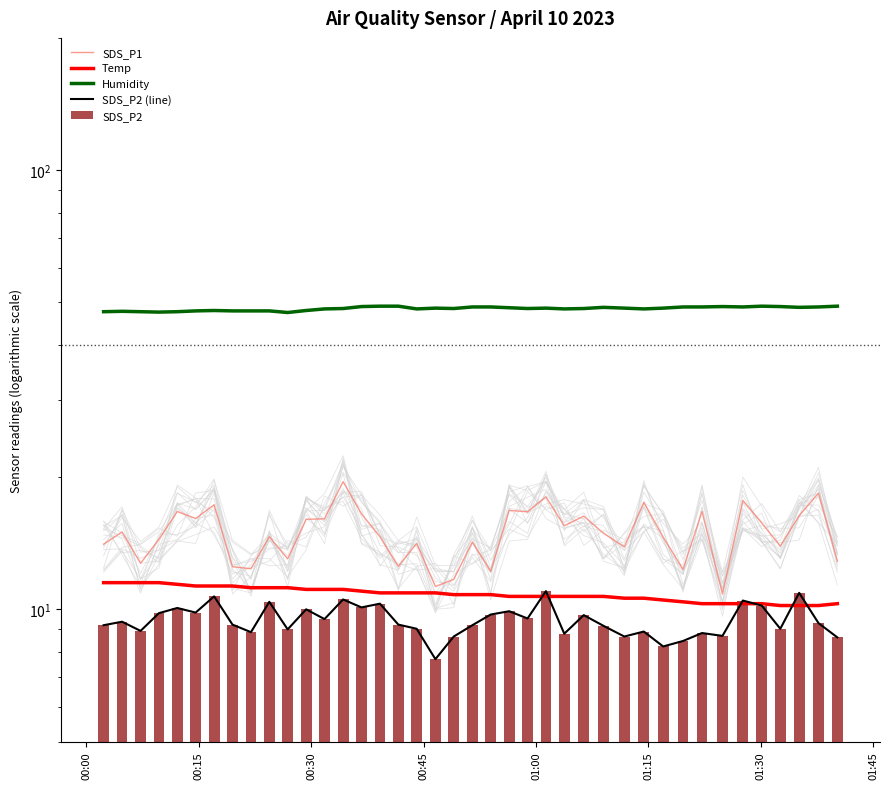

Is the value of Temp at 32 greater than the value of SDS_P2 (line) at 00:15?

Yes